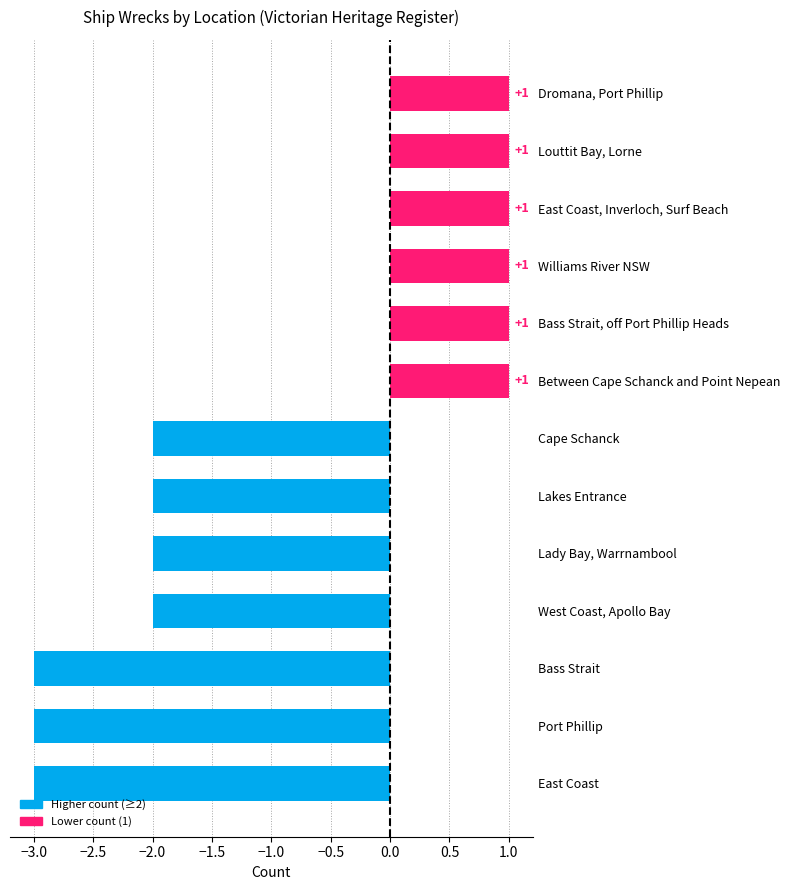

Is it true that the value at Between Cape Schanck and Point Nepean is 1?

True